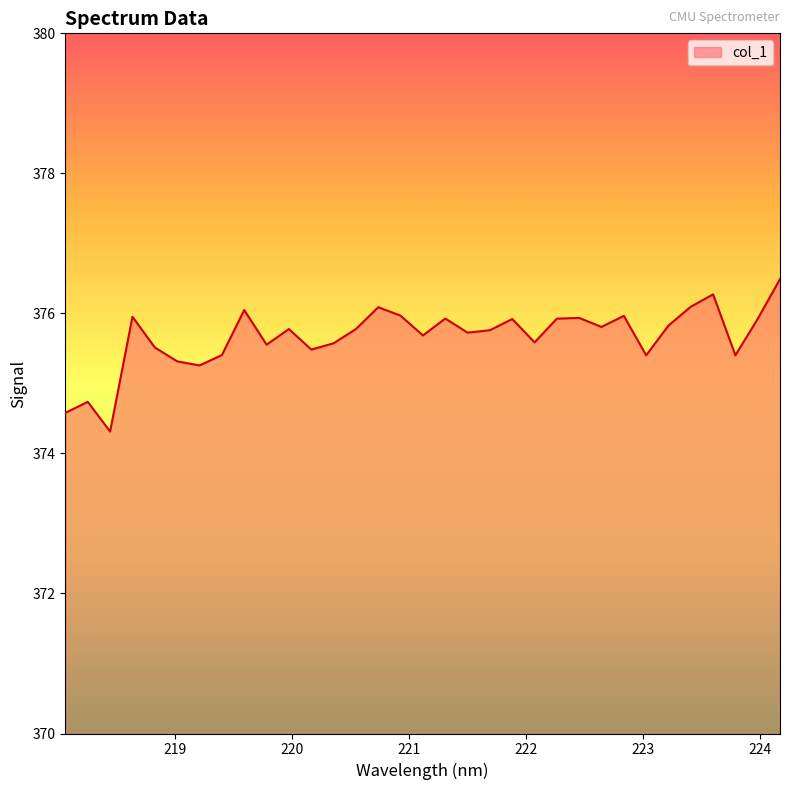

What is the smallest value displayed?

374.3